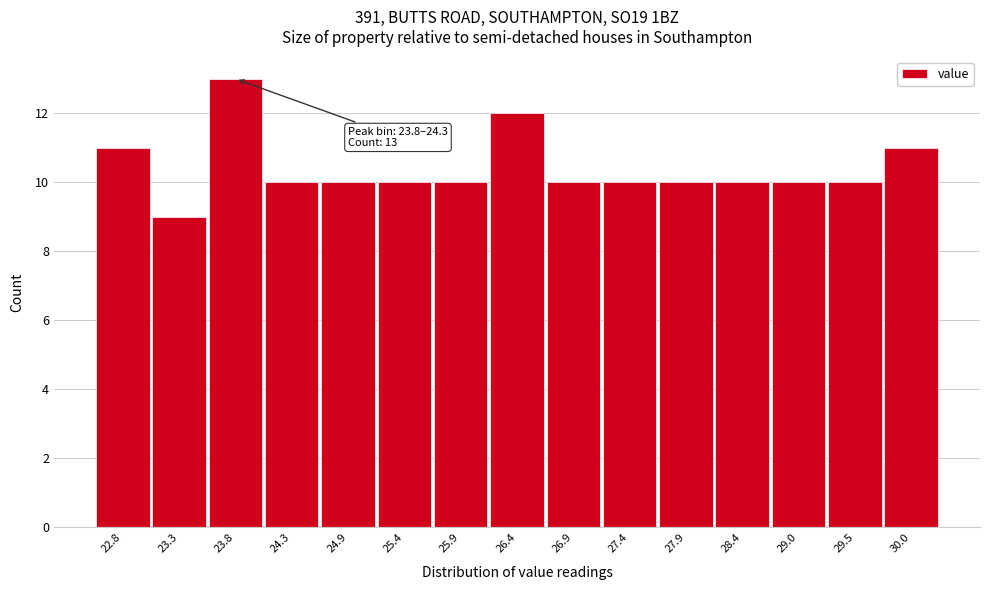

Reading left to right, what are all the values shown in this chart?

11	9	13	10	10	10	10	12	10	10	10	10	10	10	11